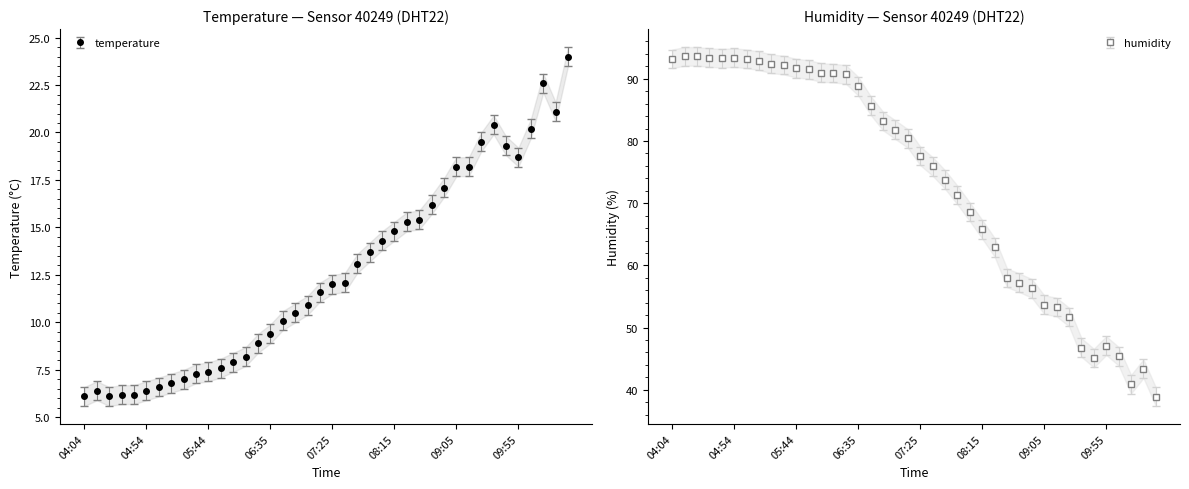

At how many categories does at least one series exceed 47?

34